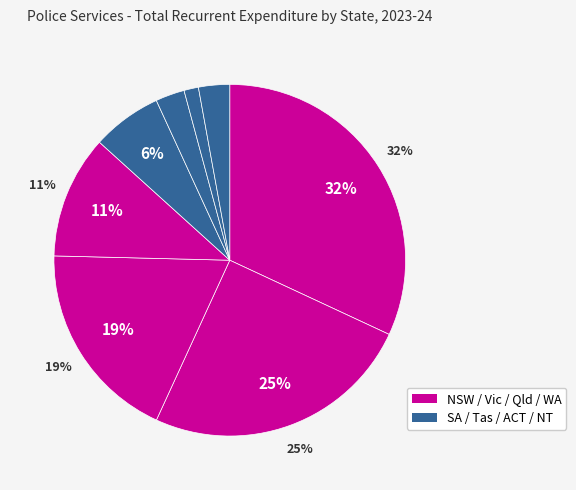

Is it true that NT is 10% of the pie?

False